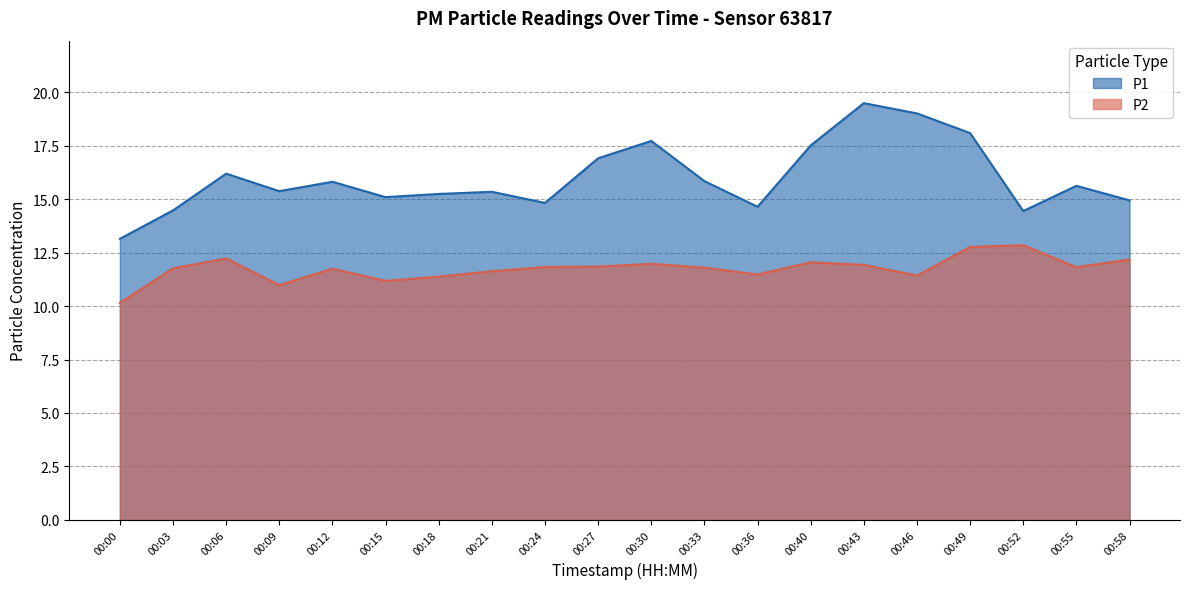

True or false: P1 and P2 intersect in this chart.

False